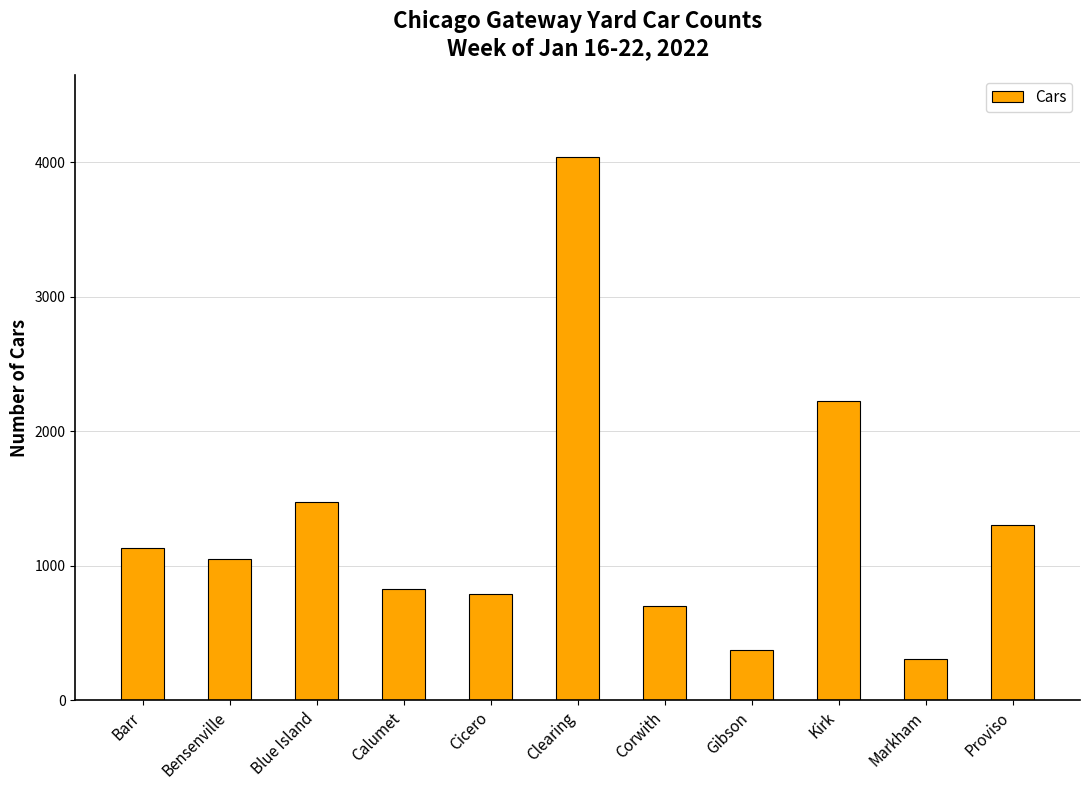

Reading left to right, list all the values displayed in this chart.

1134	1050	1477	826	793	4038	703	373	2221	307	1306